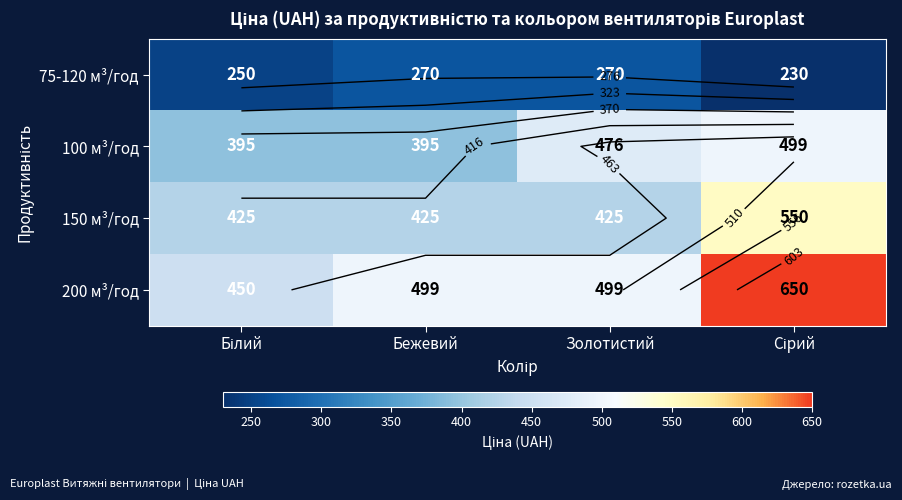

At Сірий, list the series in order from smallest to largest.

75-120 м³/год, 100 м³/год, 150 м³/год, 200 м³/год